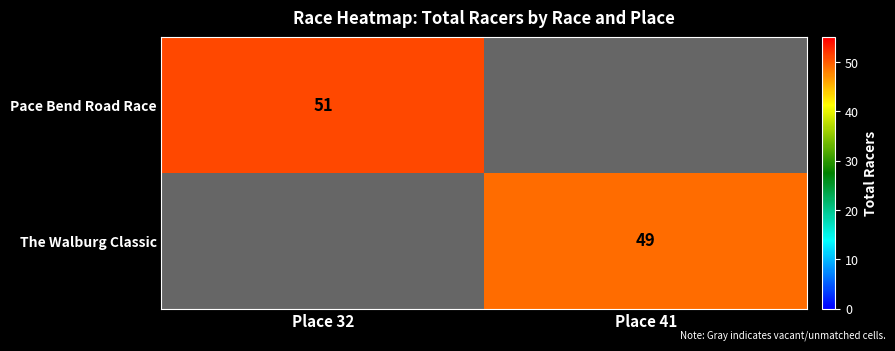

True or false: The Walburg Classic has a value of 49 at Place 41.

True